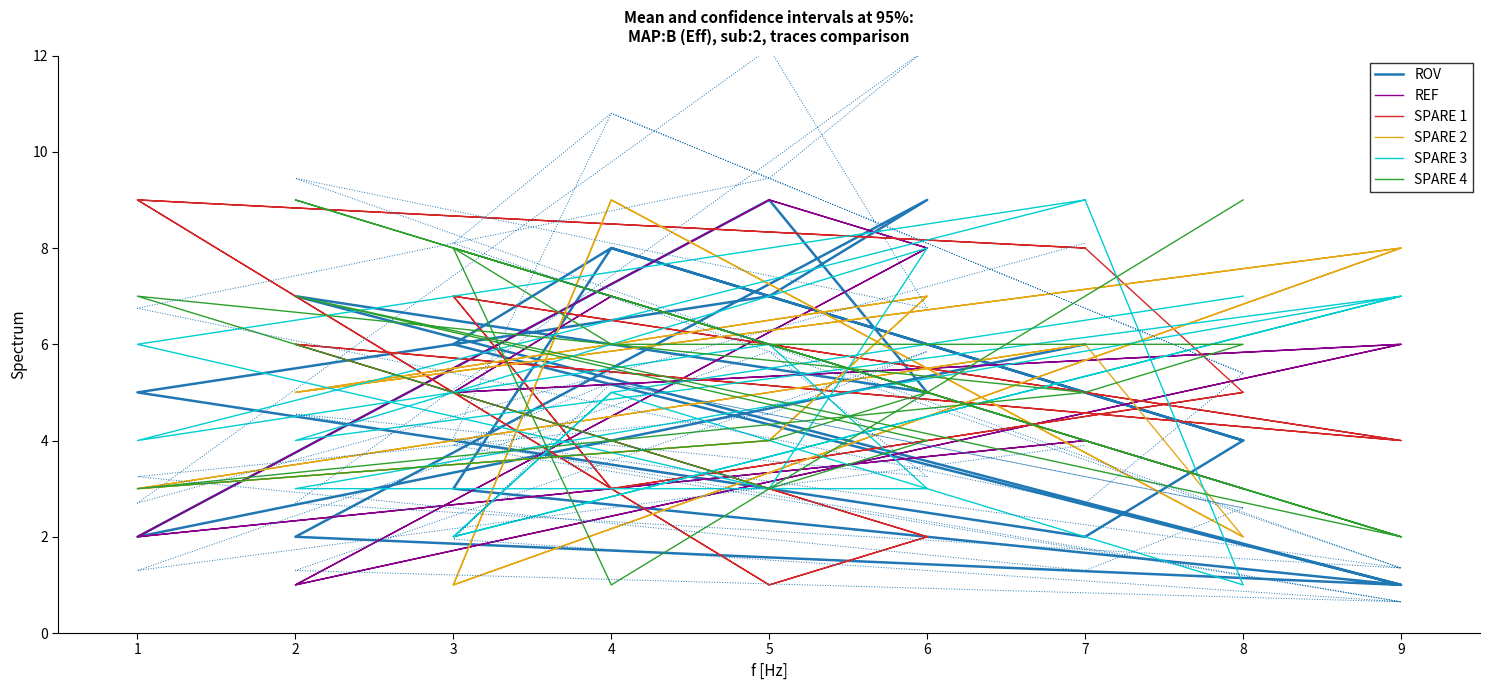

What is the difference between the highest and lowest values at 6?

7